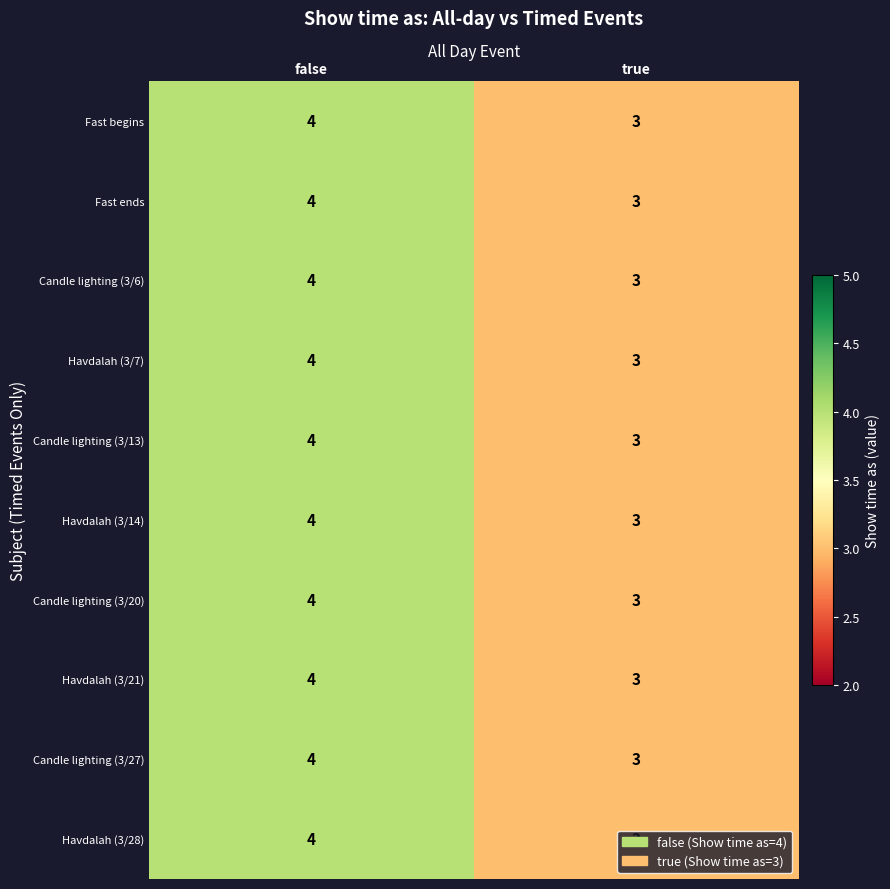

Where is Havdalah (3/14) nearest to the value 3?

true